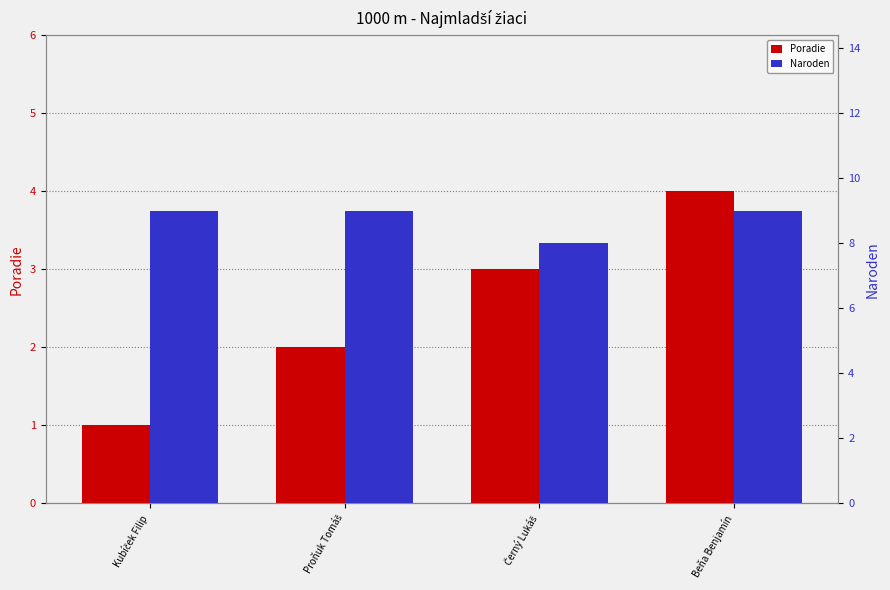

At Proňuk Tomáš, list the series in order from smallest to largest.

Poradie, Naroden